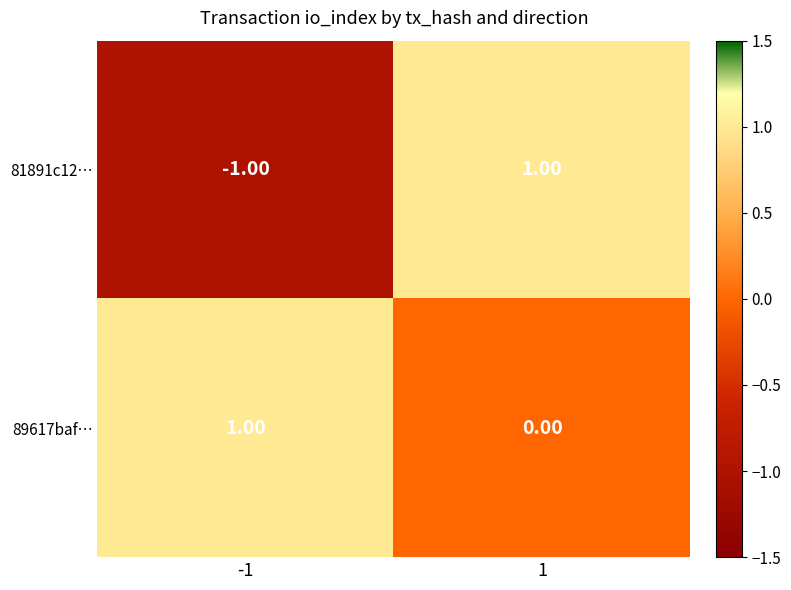

Which series has the largest total across all categories?

89617baf…